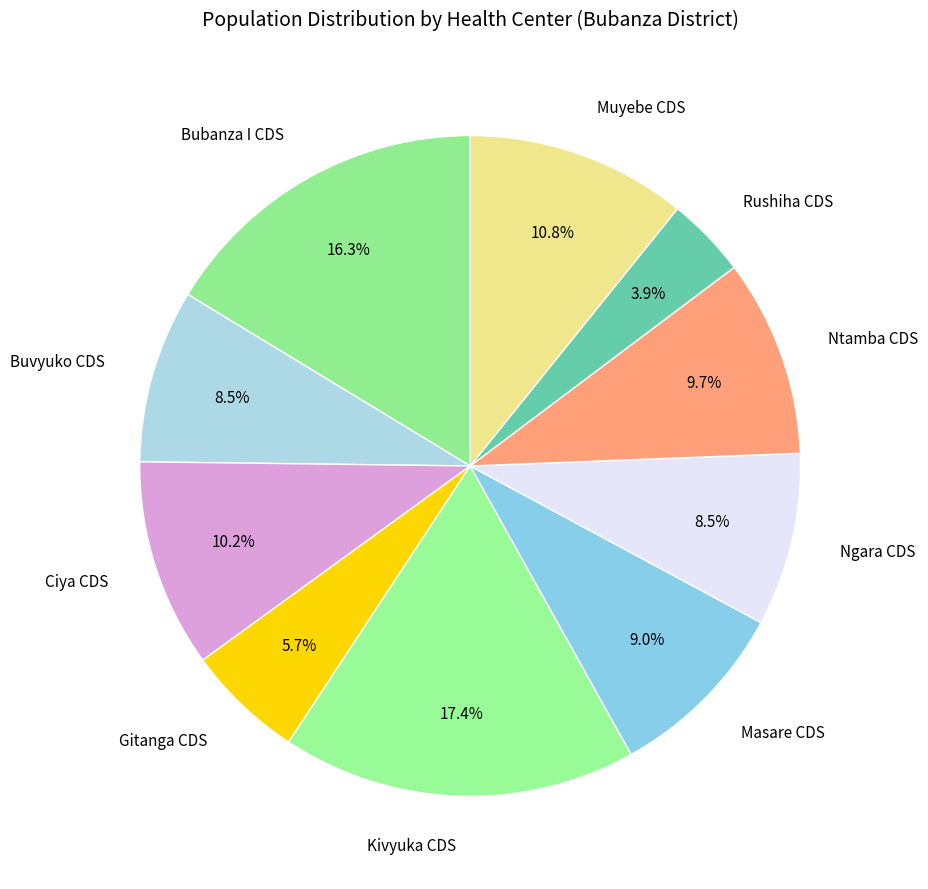

Does any single category account for the majority?

No